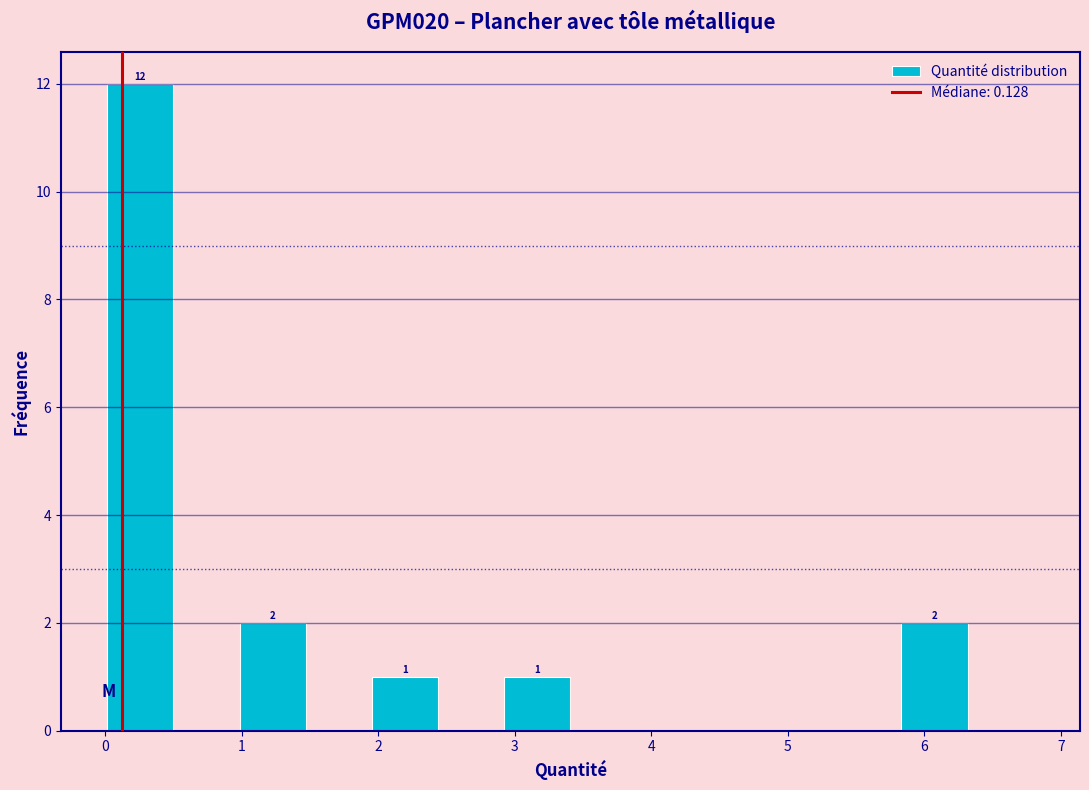

Over which range of the x-axis is the bar tallest?

0.0 to 0.5